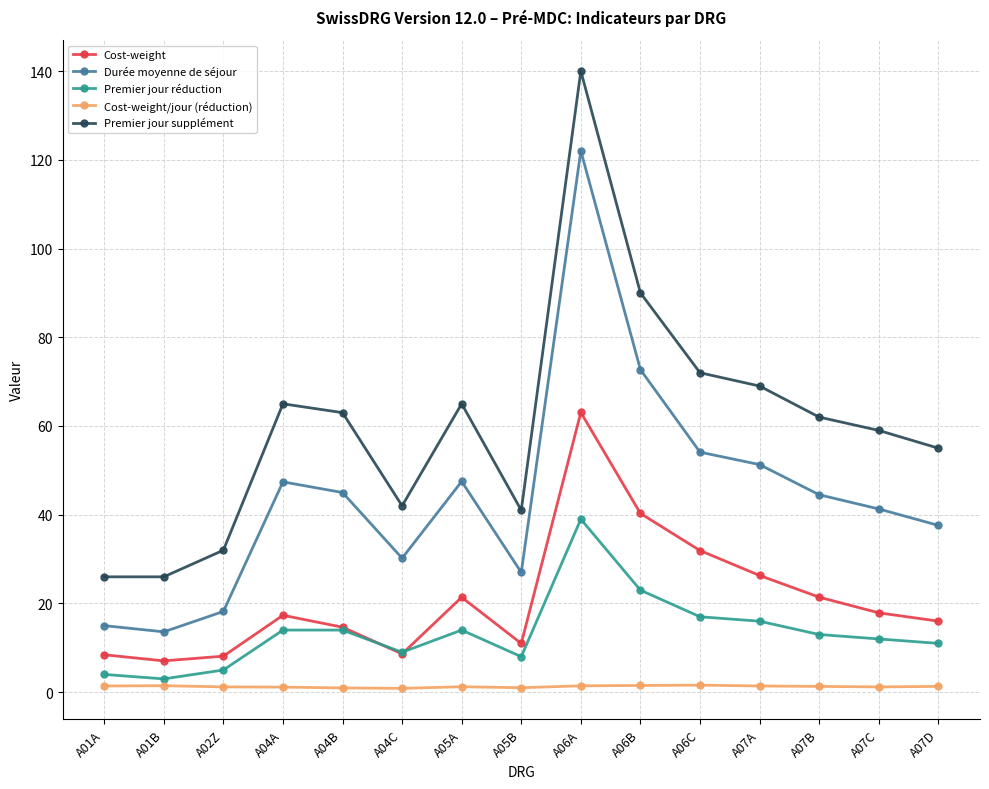

True or false: Cost-weight/jour (réduction) and Cost-weight cross at least once.

False